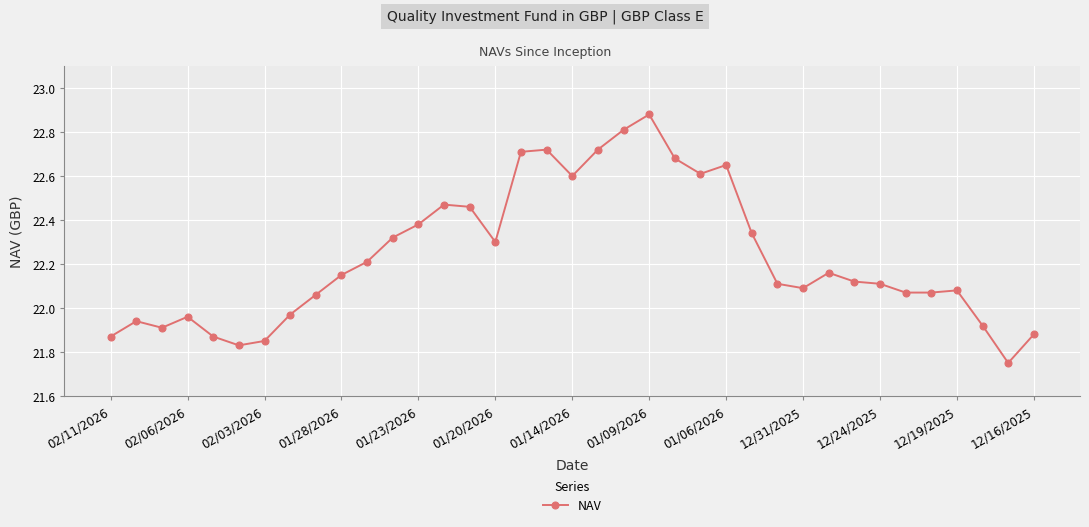

What is the difference between the maximum and minimum values?

1.1